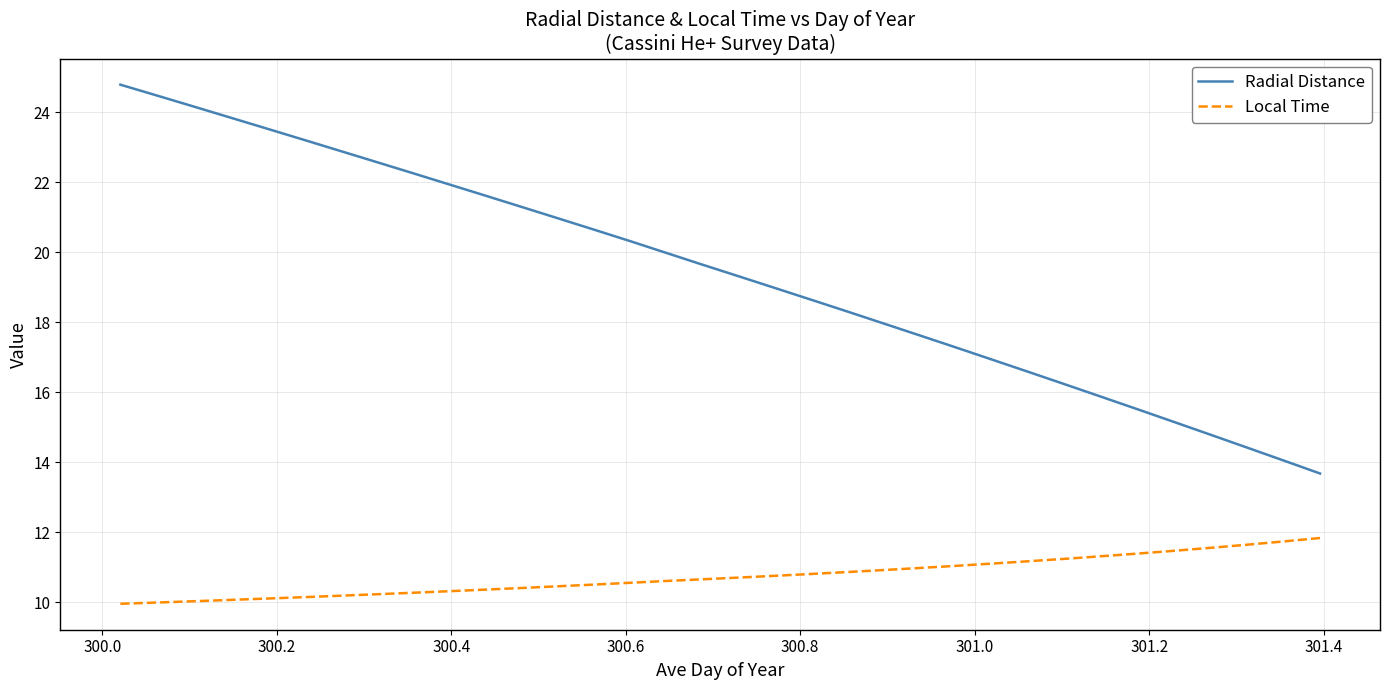

True or false: Local Time and Radial Distance cross at least once.

False